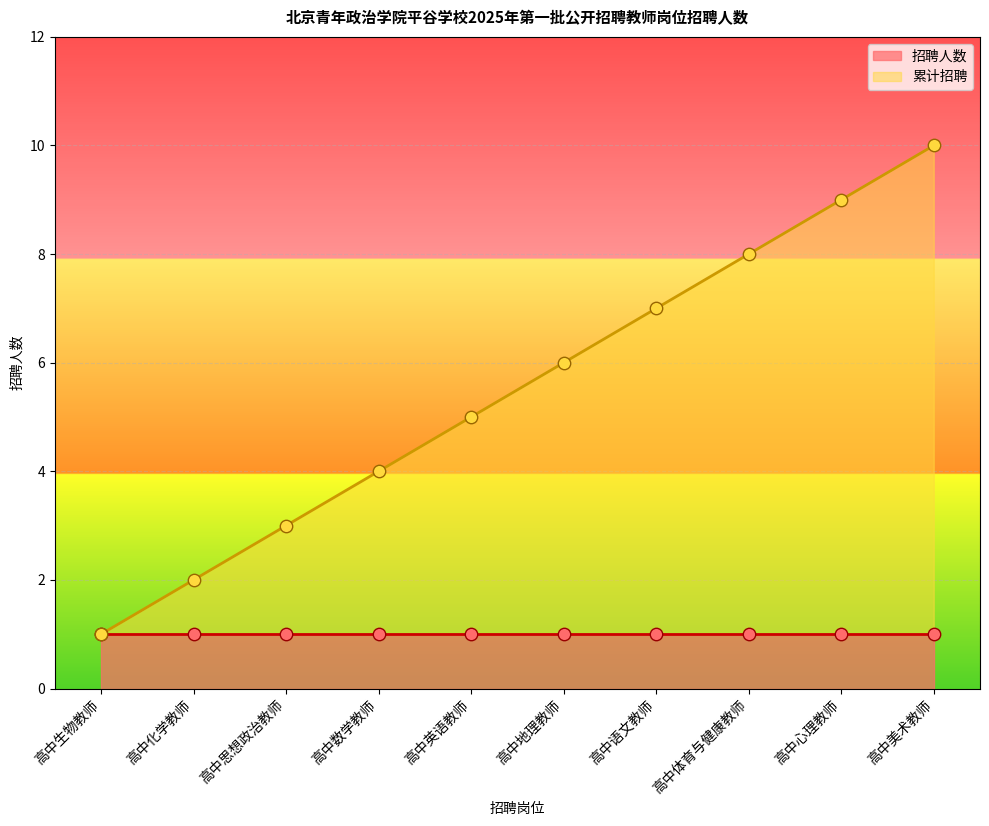

Which has a higher value, 高中语文教师 or 高中生物教师?

高中语文教师